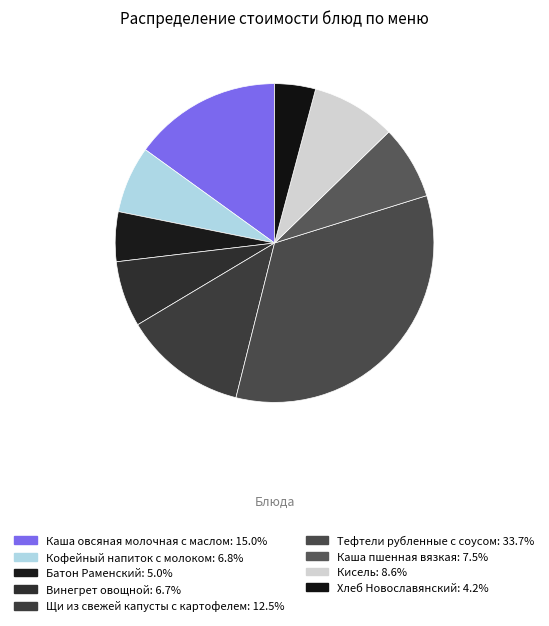

Count the number of slices in the pie.

9